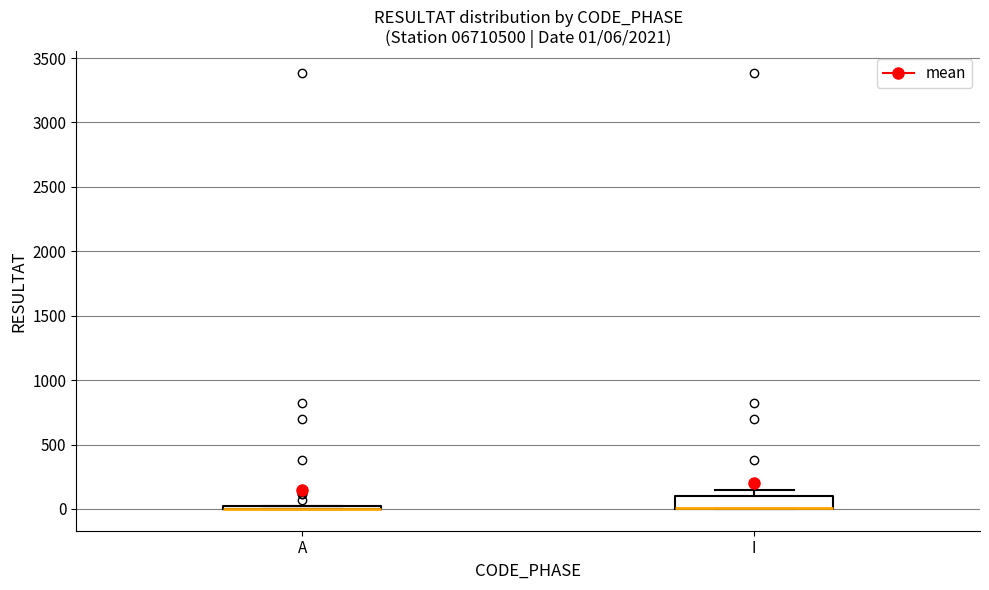

Comparing the boxes themselves (not the whiskers), which one is the tallest?

I